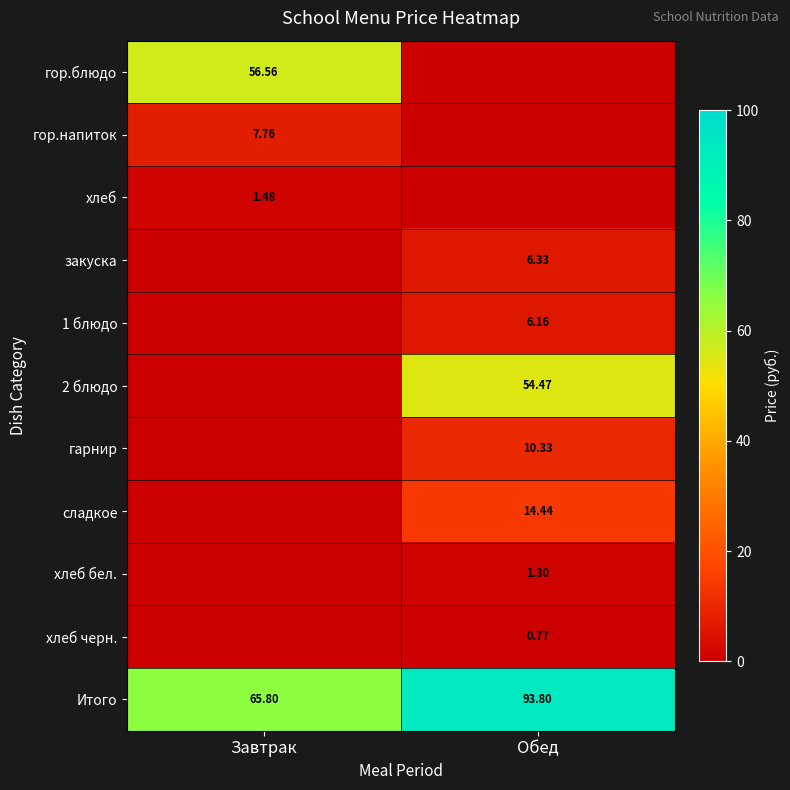

At which label is Итого closest to 79?

Завтрак